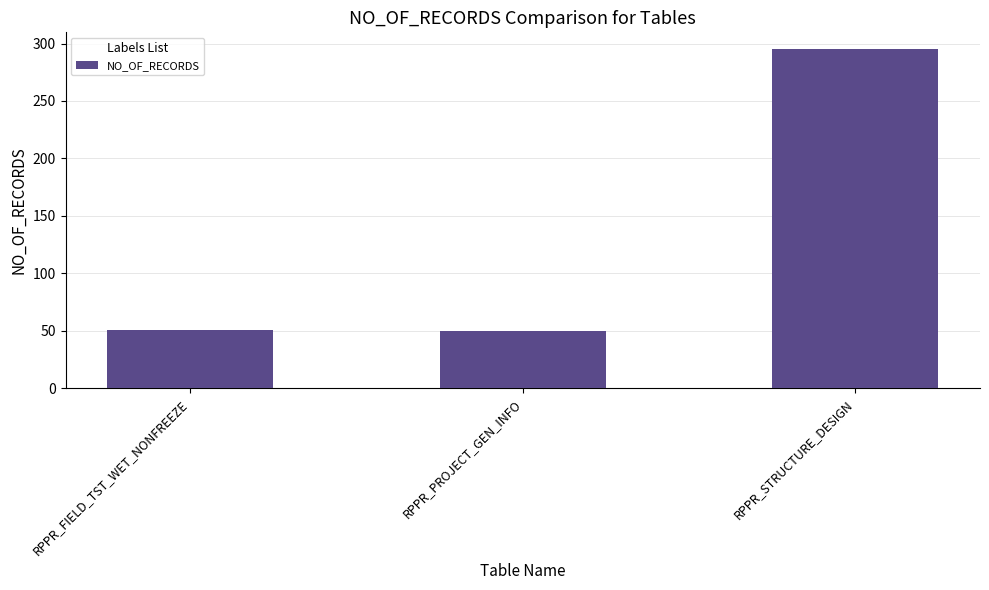

What is the label of the 3rd bar from the right?

RPPR_FIELD_TST_WET_NONFREEZE